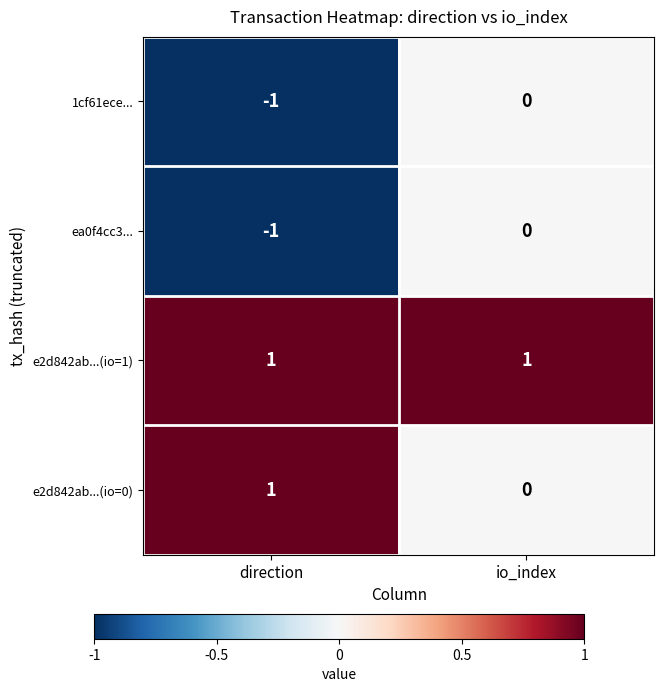

True or false: e2d842ab...(io=1) has a value of 0 at direction.

False